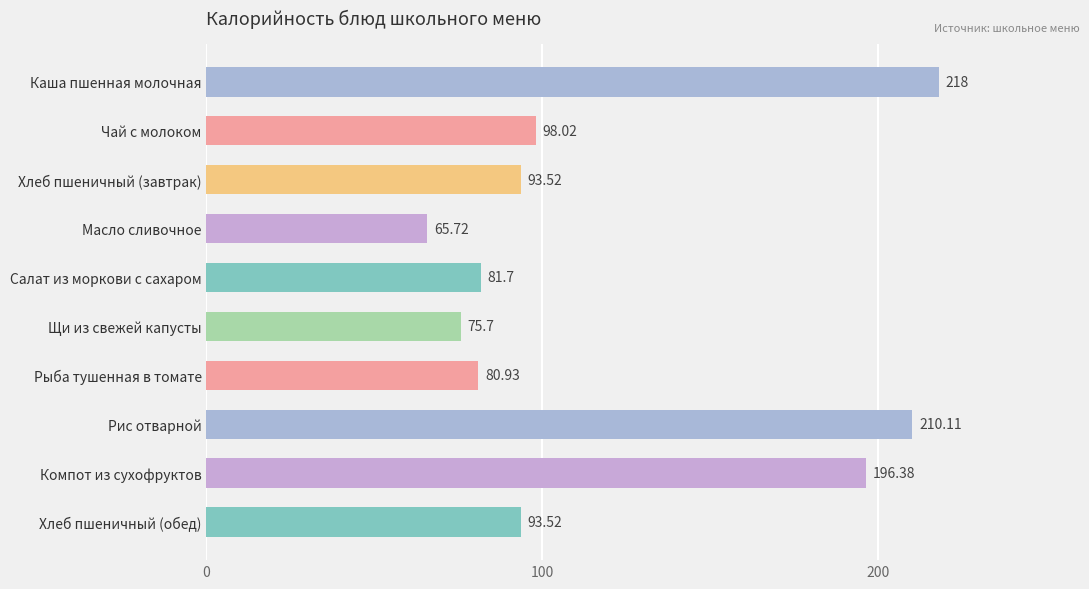

Read the value at Рыба тушенная в томате.

80.9